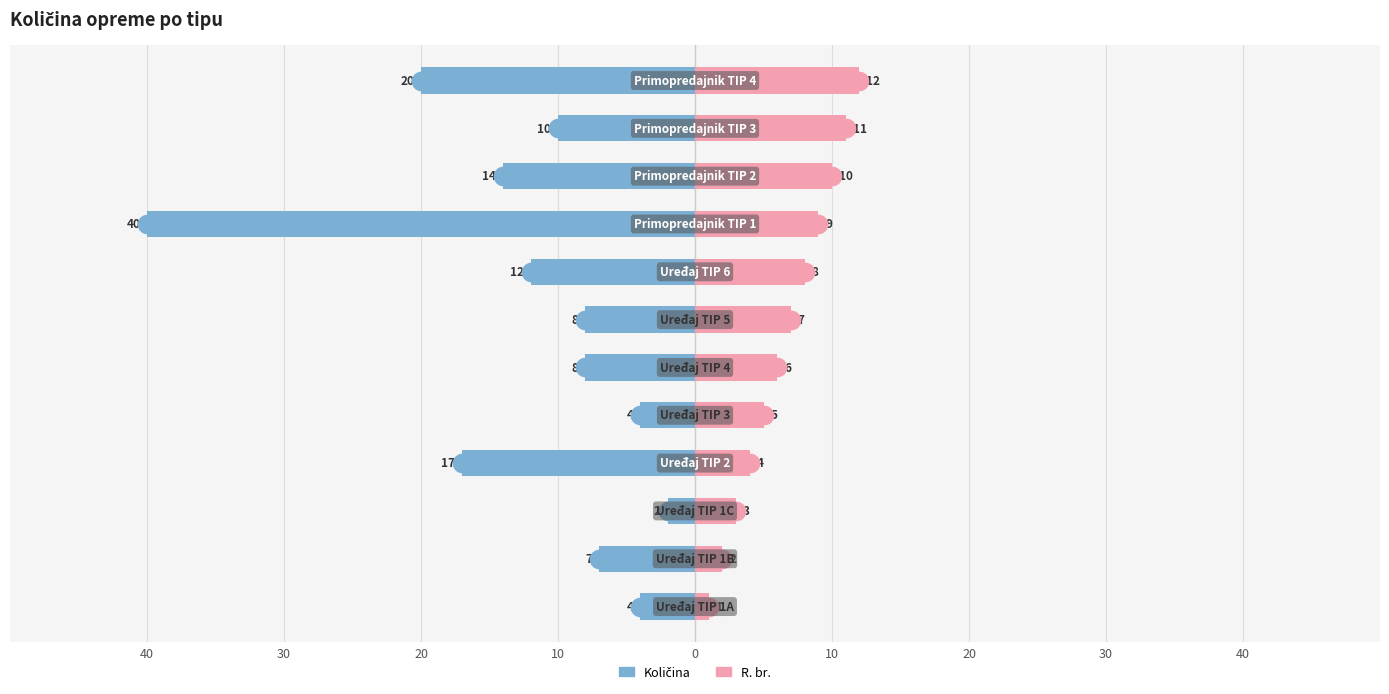

What are all the series names shown in the legend?

Količina, R. br.